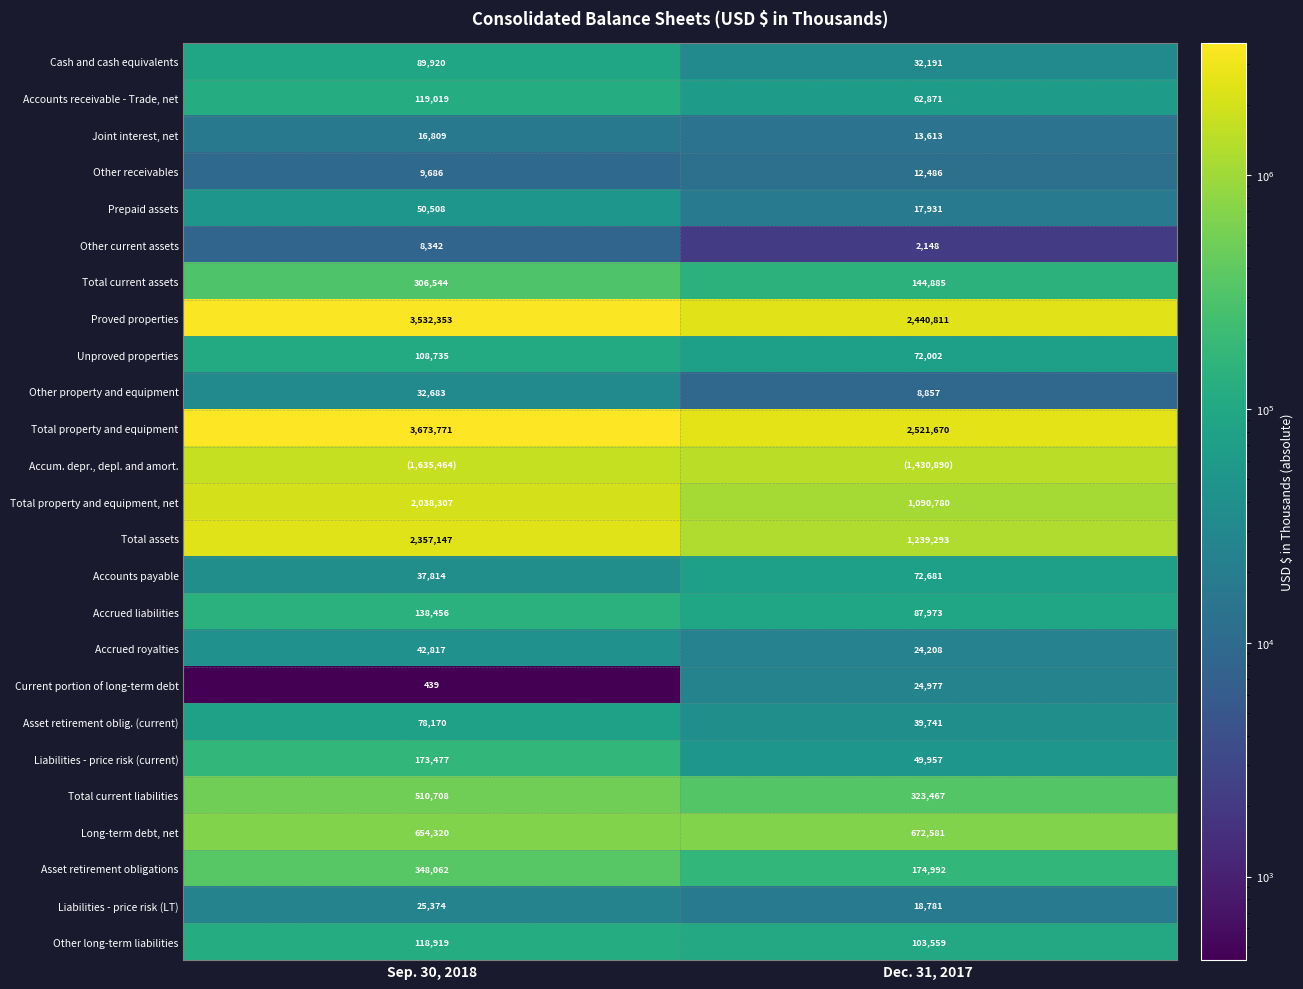

What is the sum of the Unproved properties values at Sep. 30, 2018 and Dec. 31, 2017?

180737